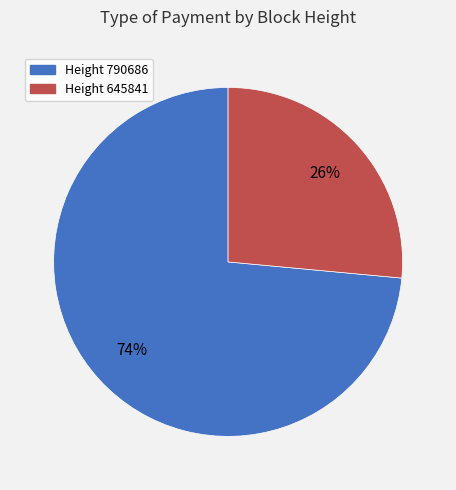

To the nearest percent, what is the average slice percentage?

50%